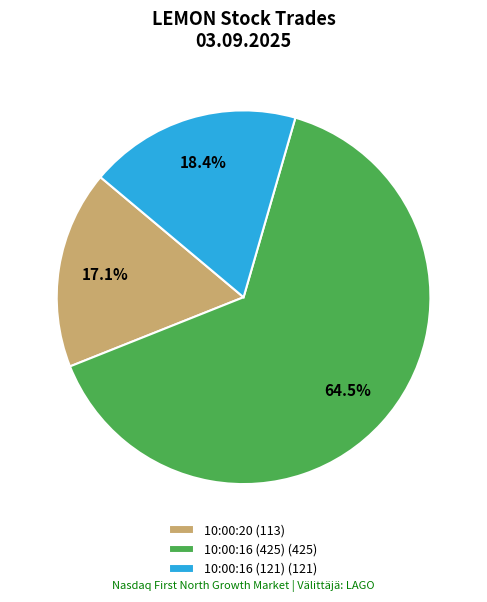

To the nearest percent, what is the difference between the largest and smallest slice percentages?

47%